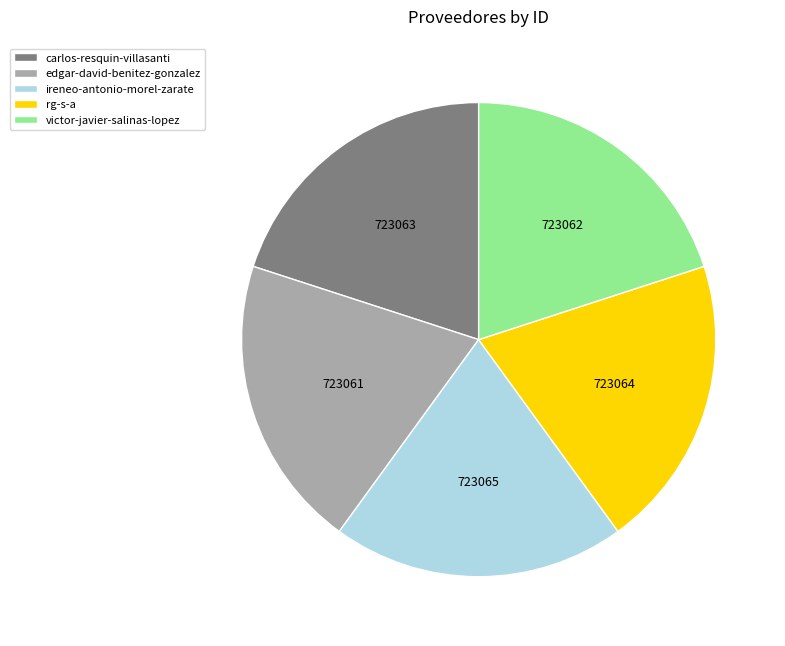

Approximately how many times larger is the value at victor-javier-salinas-lopez compared to ireneo-antonio-morel-zarate?

1.0